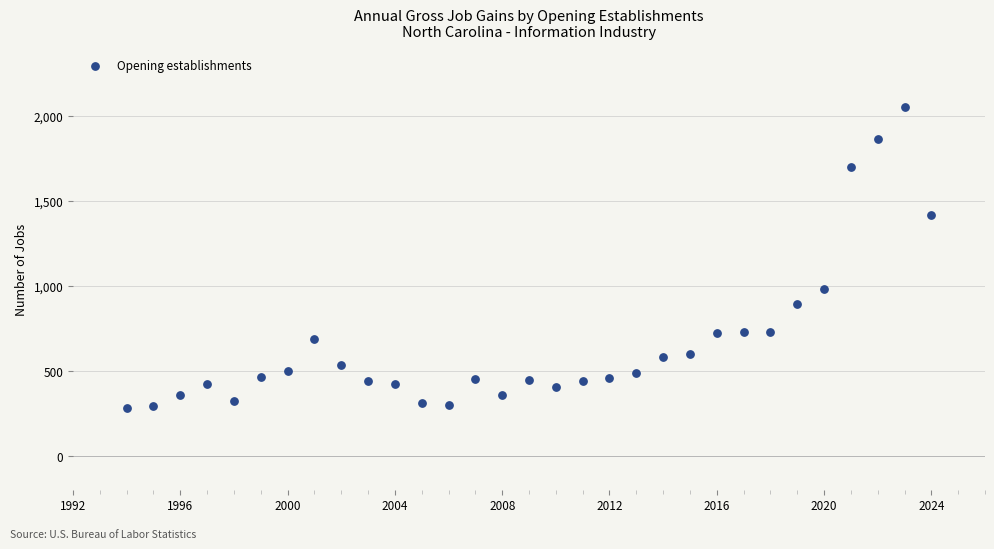

What Y value in the scatter plot is closest to 1168?

985